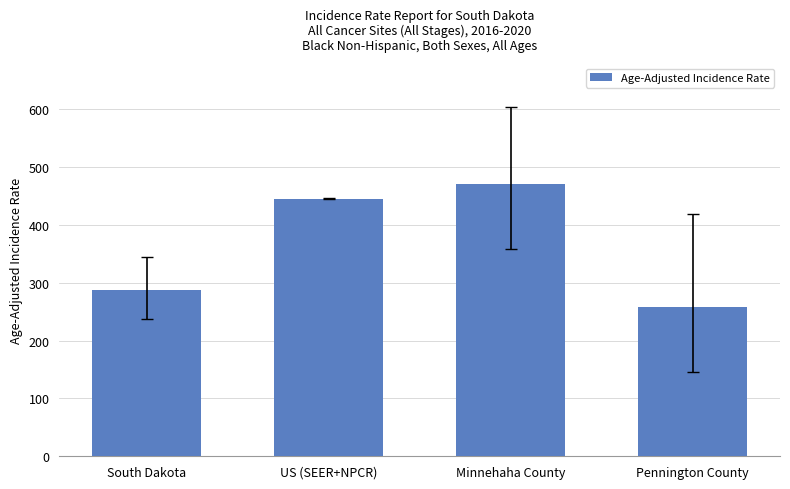

What is the difference between the second highest and minimum values?

188.1